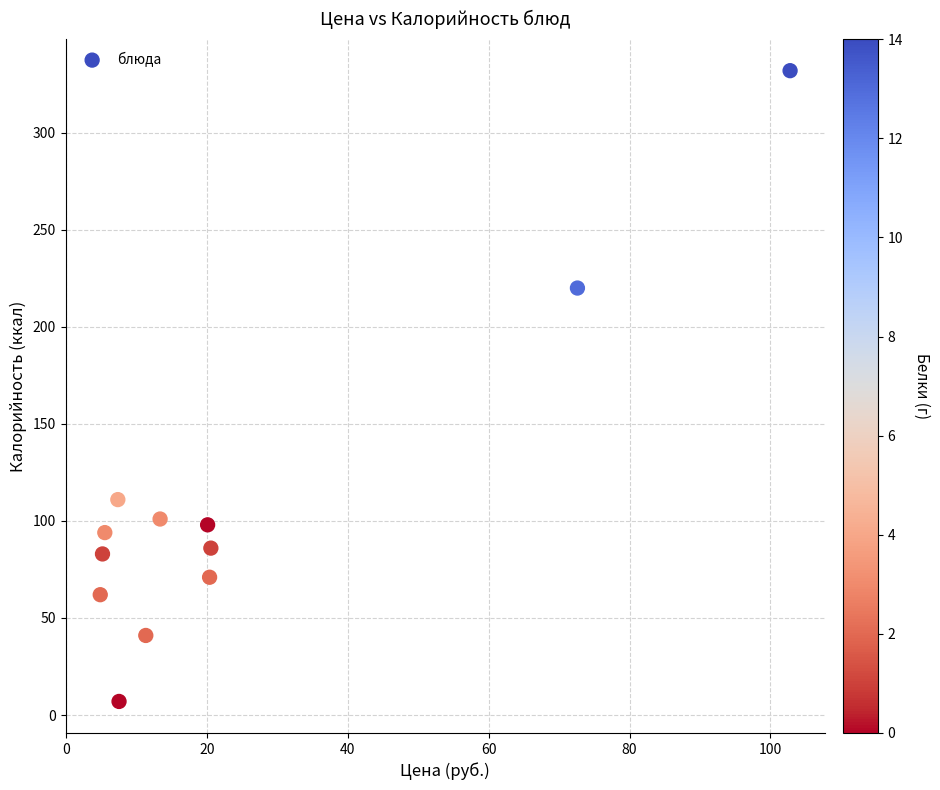

What Y value in the scatter plot is closest to 169?

220